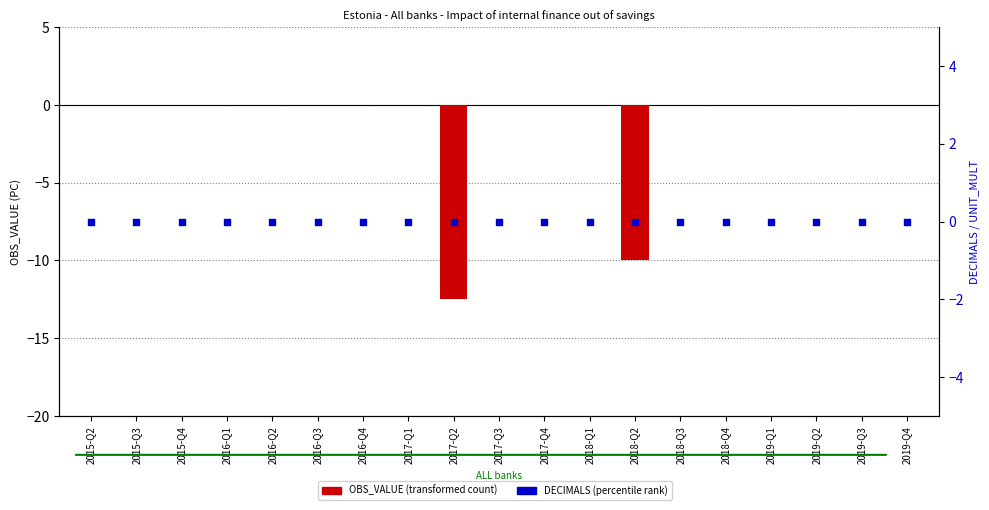

Which series contains the lowest Y value?

OBS_VALUE